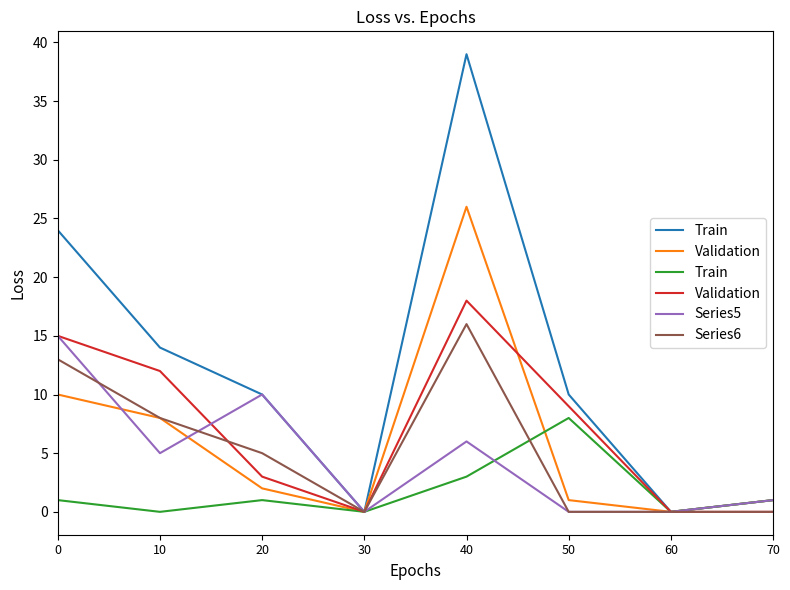

At which category does Series5 reach its first local peak?

20